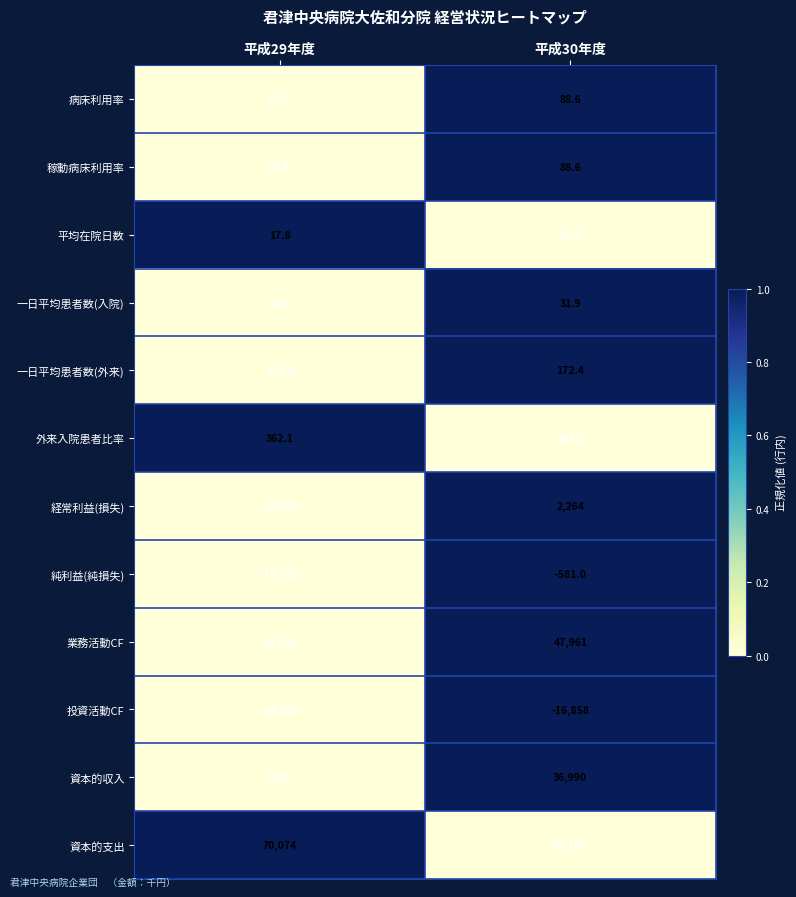

Which series changed the most between 平成29年度 and 平成30年度?

投資活動CF